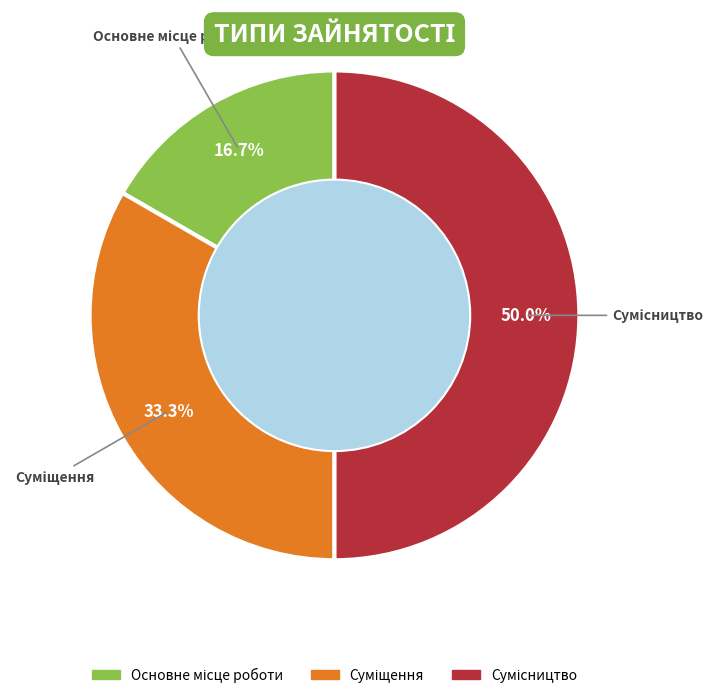

How many segments does this pie chart have?

3